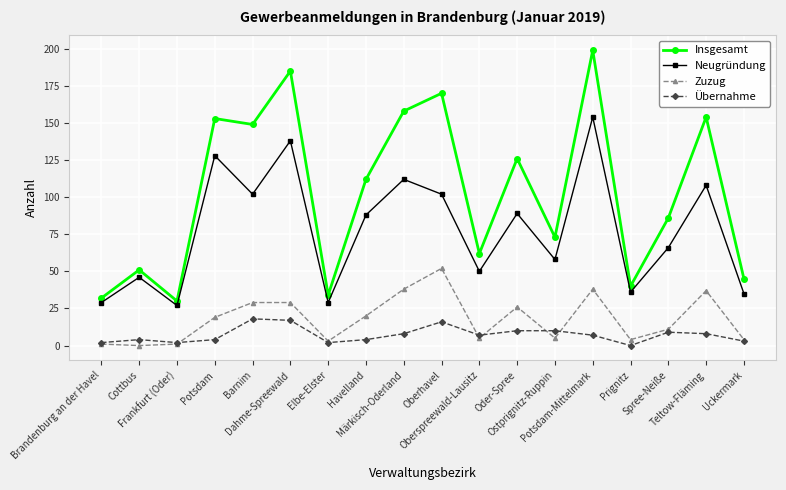

What is the difference between the maximum and second lowest values in the Neugründung series?

125